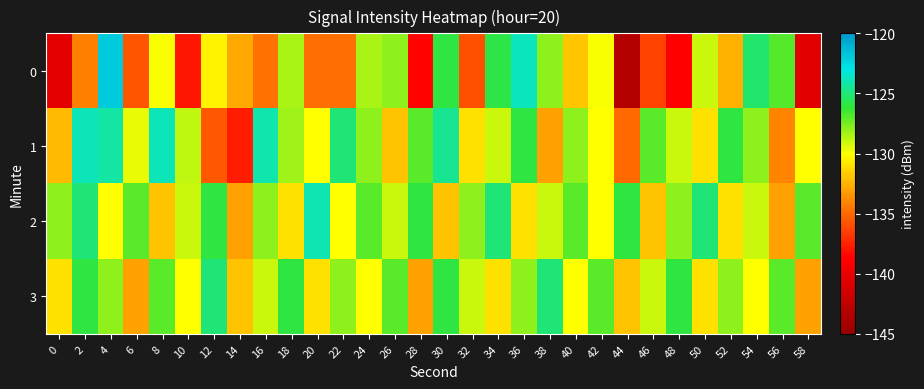

Reading left to right, what are all the values shown in this chart?

0: 0=-140.4	2=-134.2	4=-122.0	6=-135.7	8=-130.0	10=-137.9	12=-130.4	14=-132.9	16=-134.6	18=-128.4	20=-134.8	22=-134.8	24=-128.5	26=-128.0	28=-138.6	30=-126.0	32=-135.9	34=-125.9	36=-123.8	38=-127.9	40=-131.8	42=-129.9	44=-143.2	46=-136.3	48=-138.7	50=-129.0	52=-132.6	54=-125.2	56=-126.9	58=-140.5
1: 0=-132.3	2=-123.9	4=-124.2	6=-129.6	8=-123.9	10=-128.8	12=-135.6	14=-137.8	16=-124.1	18=-128.2	20=-130.0	22=-125.0	24=-128.0	26=-132.0	28=-127.0	30=-124.5	32=-131.0	34=-129.0	36=-126.0	38=-133.0	40=-128.0	42=-130.0	44=-135.0	46=-127.0	48=-129.0	50=-131.0	52=-126.0	54=-128.0	56=-134.0	58=-130.0
2: 0=-128.0	2=-125.0	4=-130.0	6=-127.0	8=-132.0	10=-129.0	12=-126.0	14=-133.0	16=-128.0	18=-131.0	20=-124.0	22=-130.0	24=-127.0	26=-129.0	28=-126.0	30=-132.0	32=-128.0	34=-125.0	36=-131.0	38=-129.0	40=-127.0	42=-130.0	44=-126.0	46=-132.0	48=-128.0	50=-125.0	52=-131.0	54=-129.0	56=-133.0	58=-127.0
3: 0=-131.0	2=-126.0	4=-128.0	6=-133.0	8=-127.0	10=-130.0	12=-125.0	14=-132.0	16=-129.0	18=-126.0	20=-131.0	22=-128.0	24=-130.0	26=-127.0	28=-133.0	30=-126.0	32=-129.0	34=-131.0	36=-128.0	38=-125.0	40=-130.0	42=-127.0	44=-132.0	46=-129.0	48=-126.0	50=-131.0	52=-128.0	54=-130.0	56=-127.0	58=-133.0